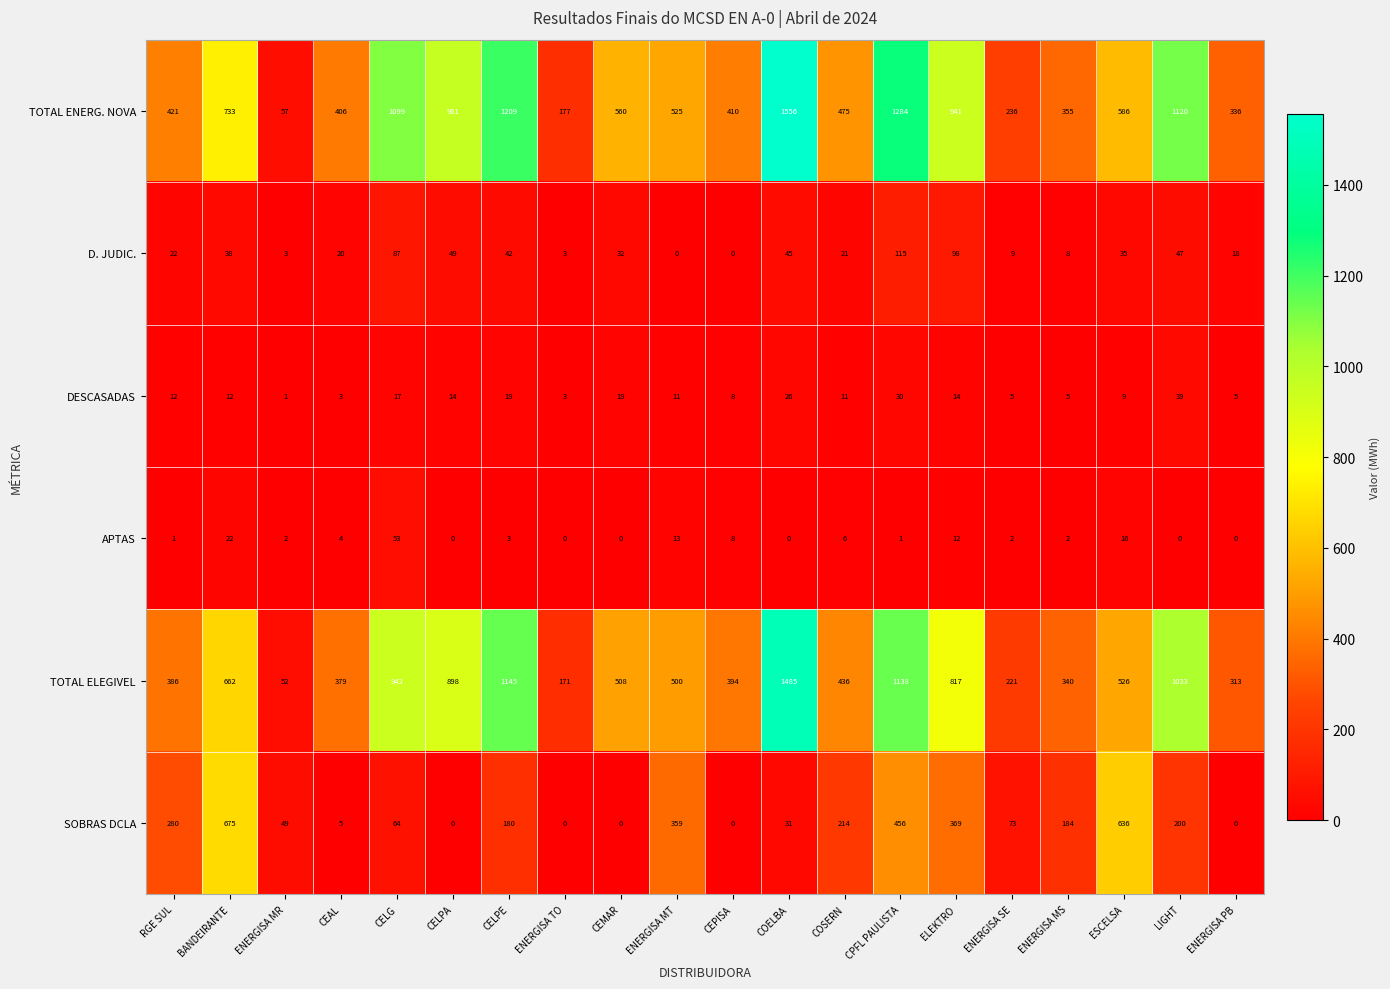

Which series has the widest spread of values?

TOTAL ENERG. NOVA